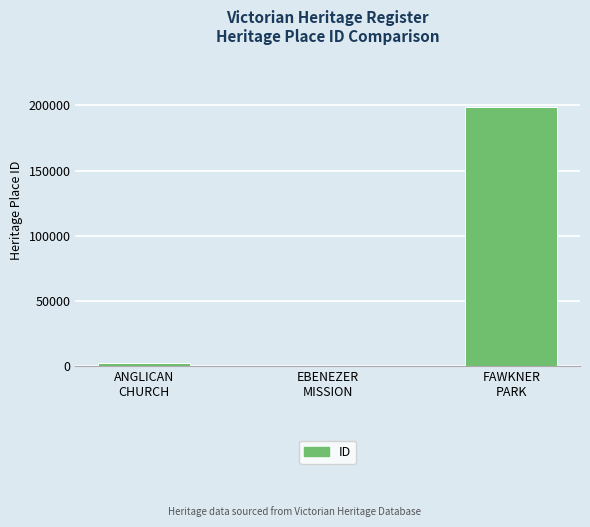

Is it true that the value at EBENEZER
MISSION is 22?

True